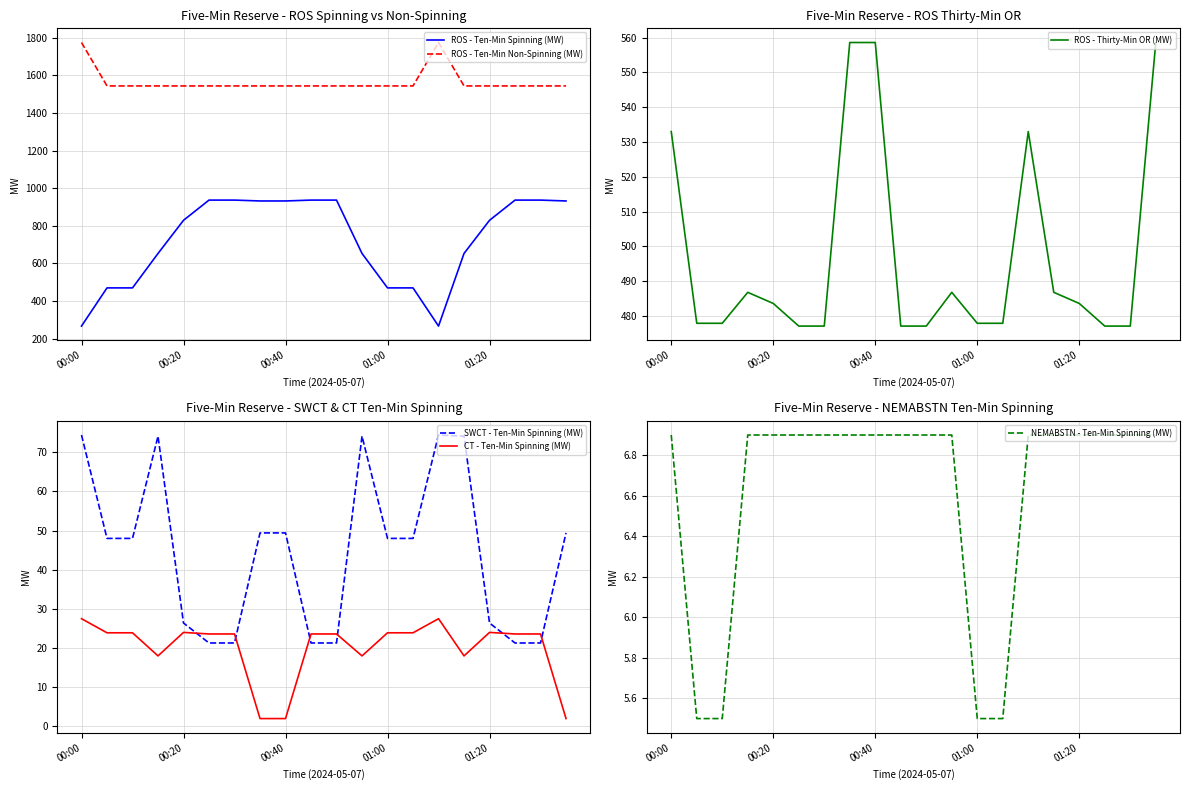

True or false: NEMABSTN - Ten-Min Spinning (MW) has more than 1 interior local peaks.

False